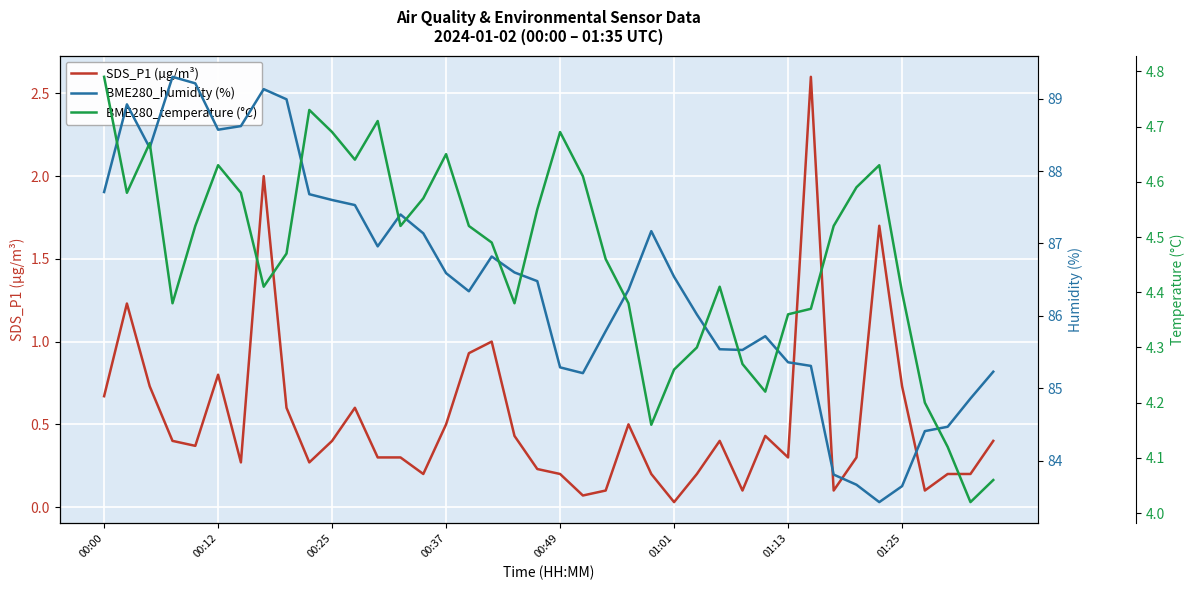

Is it true that SDS_P1 (µg/m³) equals 1.7 at 00:12?

False